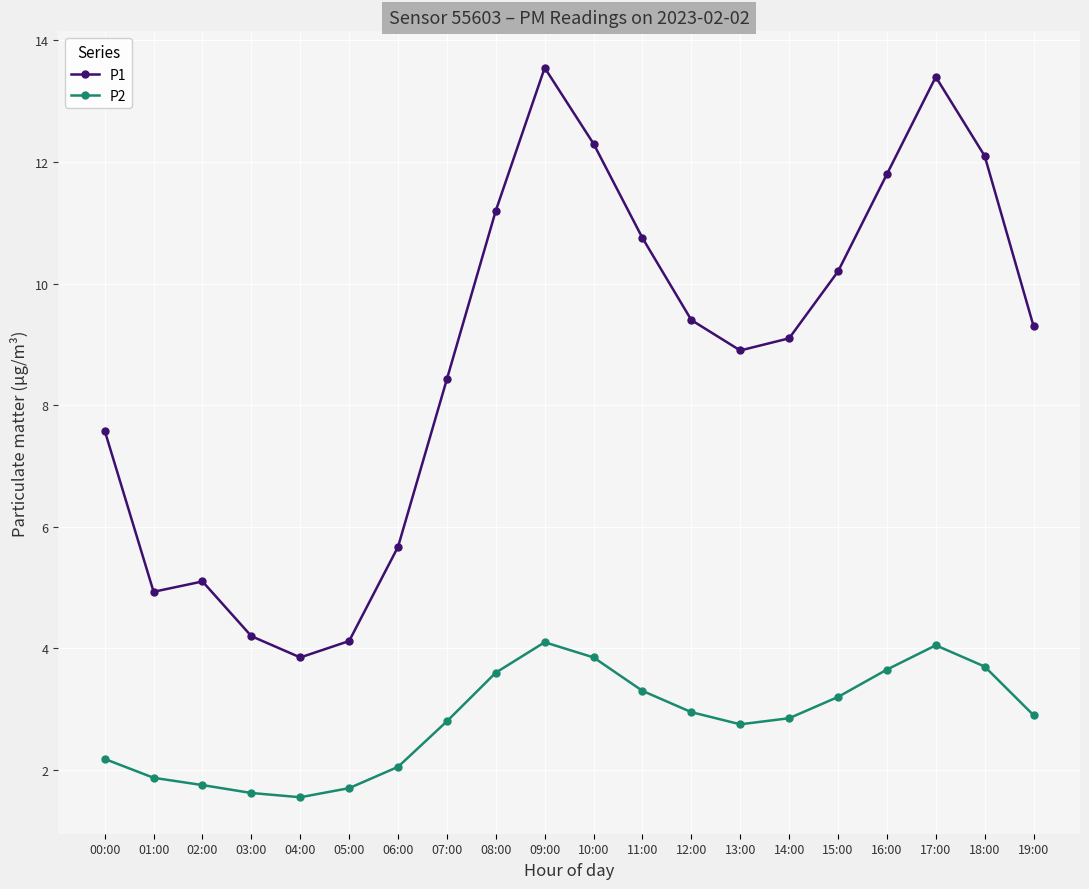

Count the number of categories in the chart.

20